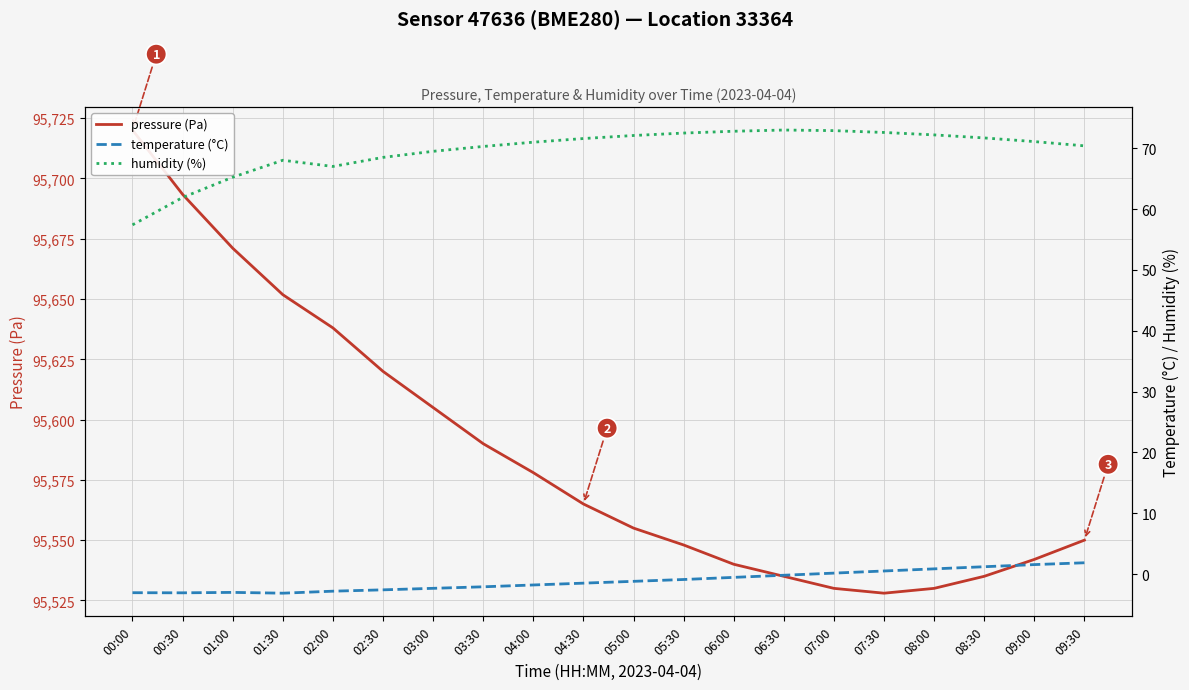

Where is the first local minimum for humidity (%)?

02:00